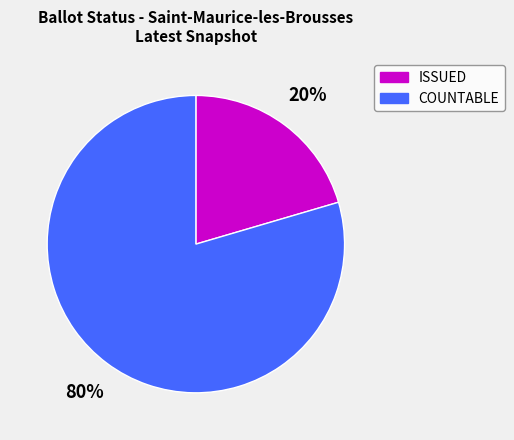

To the nearest percent, what is the combined percentage of COUNTABLE and ISSUED?

100%